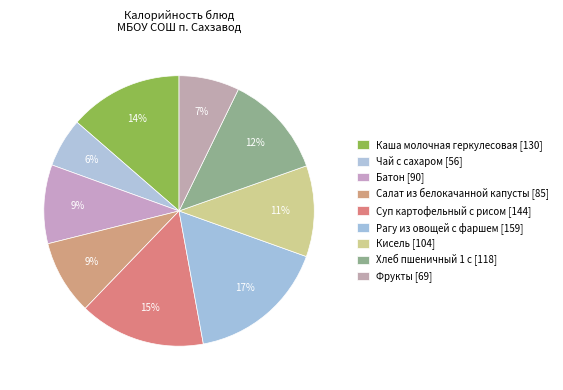

Does Батон [90] represent more than half of the total?

No